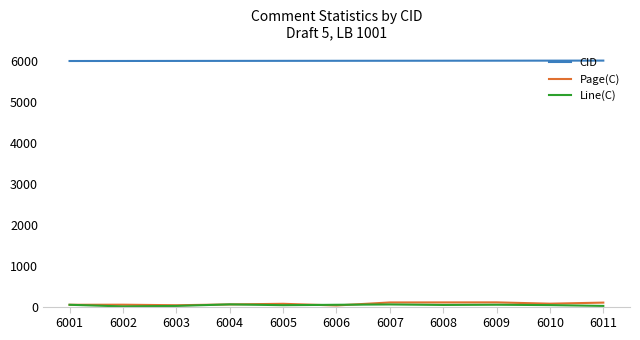

How many lines are shown in the chart?

3